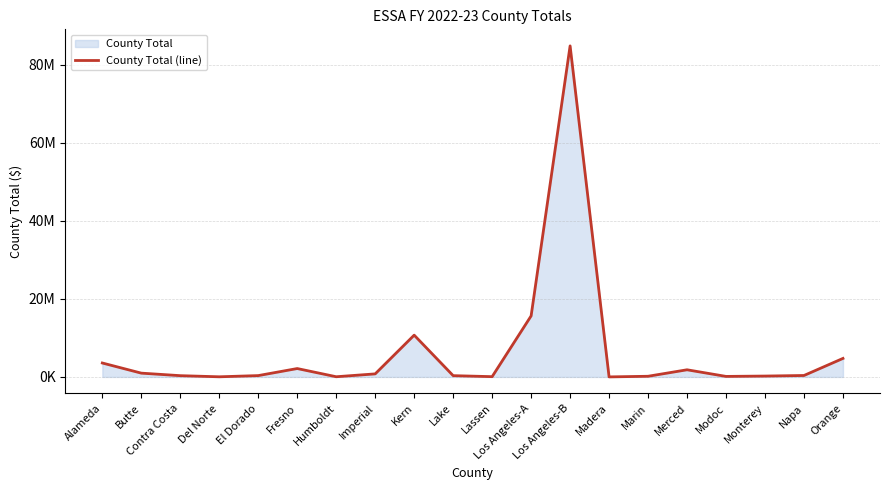

What position from the left is Modoc?

17